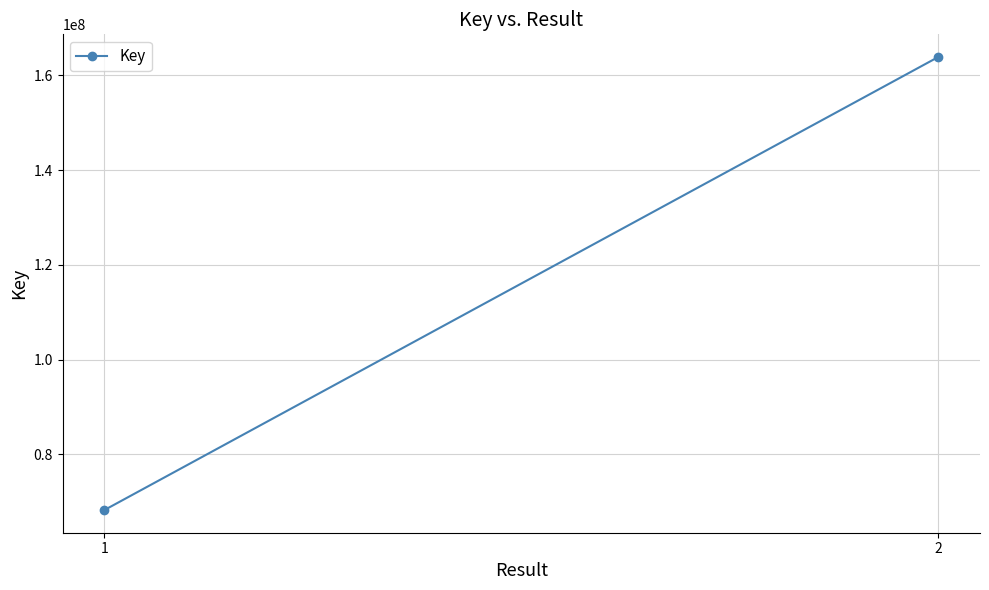

What is the difference between the values at 2 and 1?

95578111